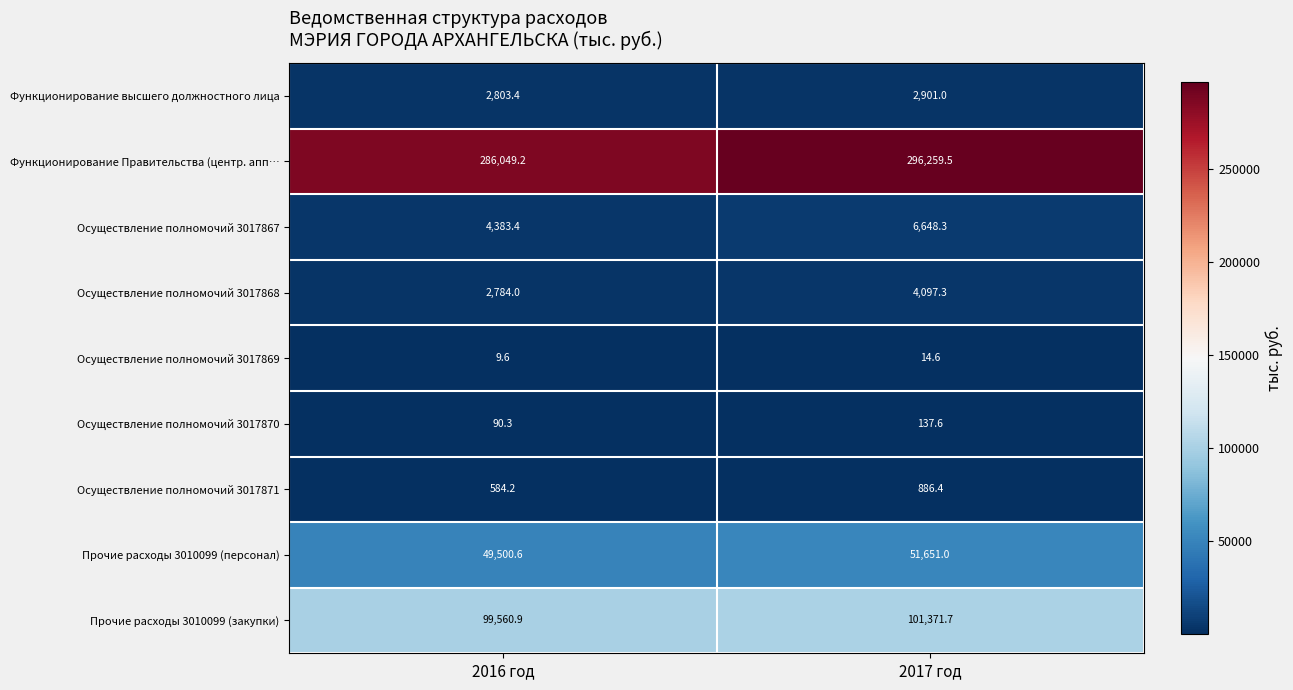

What is the difference between the maximum and minimum values in the Осуществление полномочий 3017870 series?

47.3